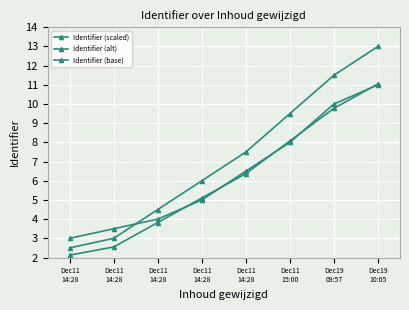

Does the chart have visible grid lines?

Yes